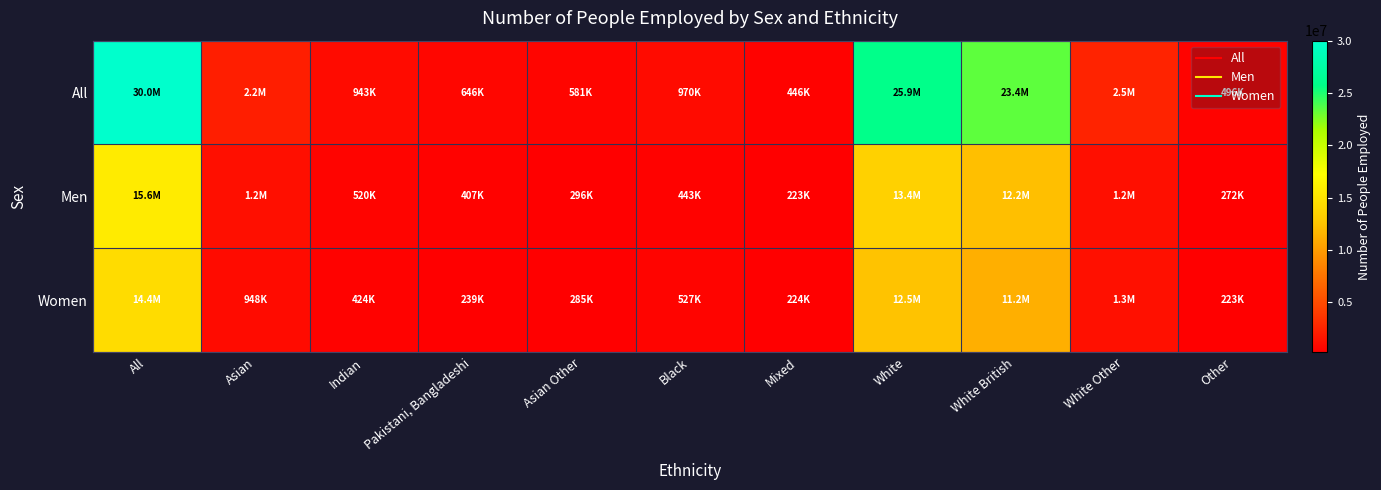

How many data points does each series have?

11